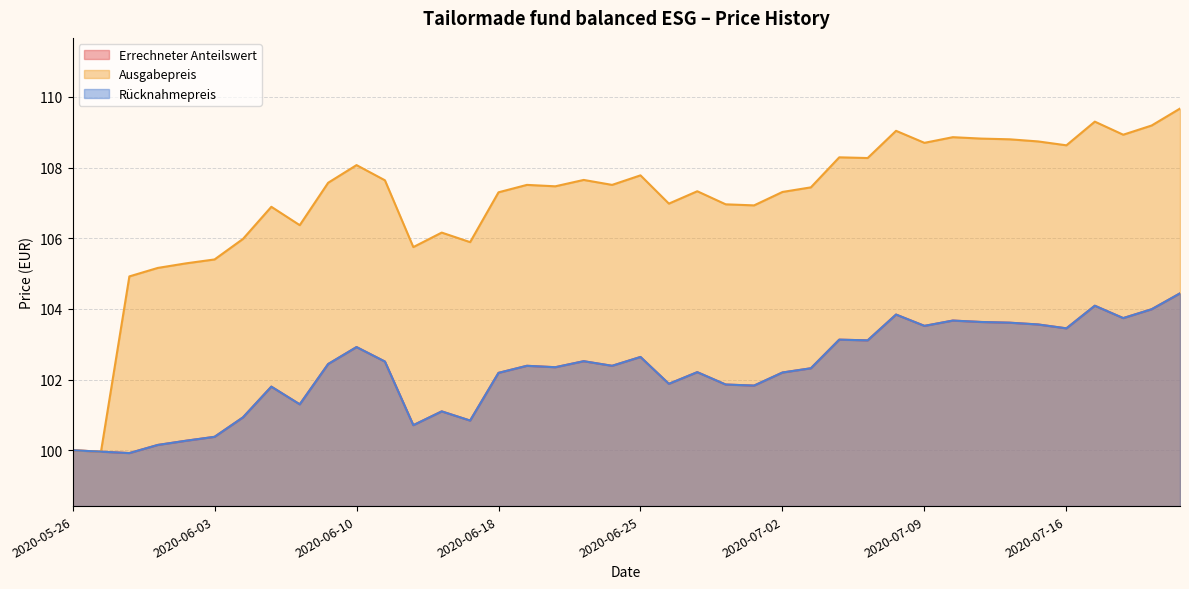

Rank the categories by Errechneter Anteilswert value from lowest to highest.

2020-05-28, 2020-05-27, 2020-05-26, 2020-05-29, 2020-06-02, 2020-06-03, 2020-06-15, 2020-06-17, 2020-06-04, 2020-06-16, 2020-06-08, 2020-06-05, 2020-07-01, 2020-06-30, 2020-06-26, 2020-06-18, 2020-07-02, 2020-06-29, 2020-07-03, 2020-06-22, 2020-06-19, 2020-06-24, 2020-06-09, 2020-06-12, 2020-06-23, 2020-06-25, 2020-06-10, 2020-07-07, 2020-07-06, 2020-07-16, 2020-07-09, 2020-07-15, 2020-07-14, 2020-07-13, 2020-07-10, 2020-07-20, 2020-07-08, 2020-07-21, 2020-07-17, 2020-07-22